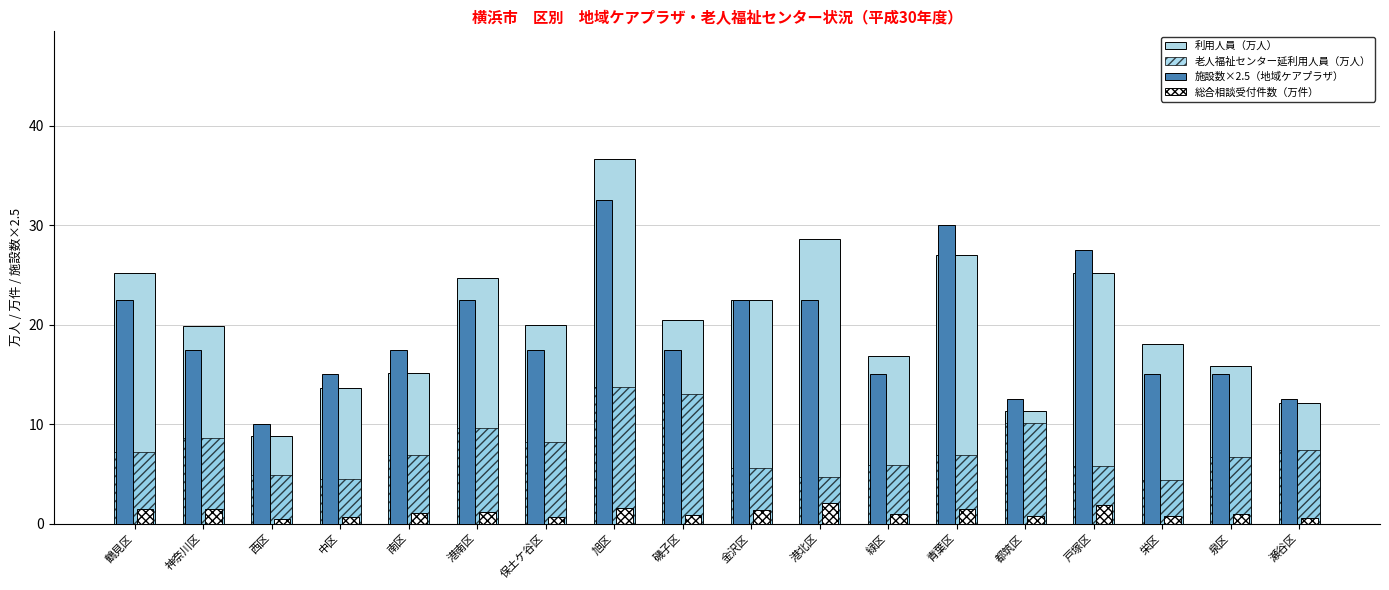

What is the value of the 施設数×2.5（地域ケアプラザ） bar at the 4th from the left?

15.0